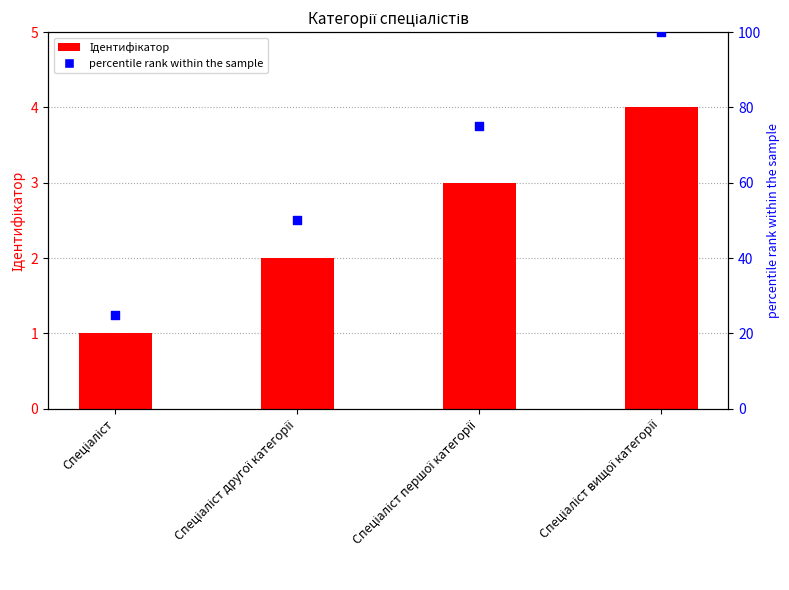

At how many categories does at least one series exceed 78?

1